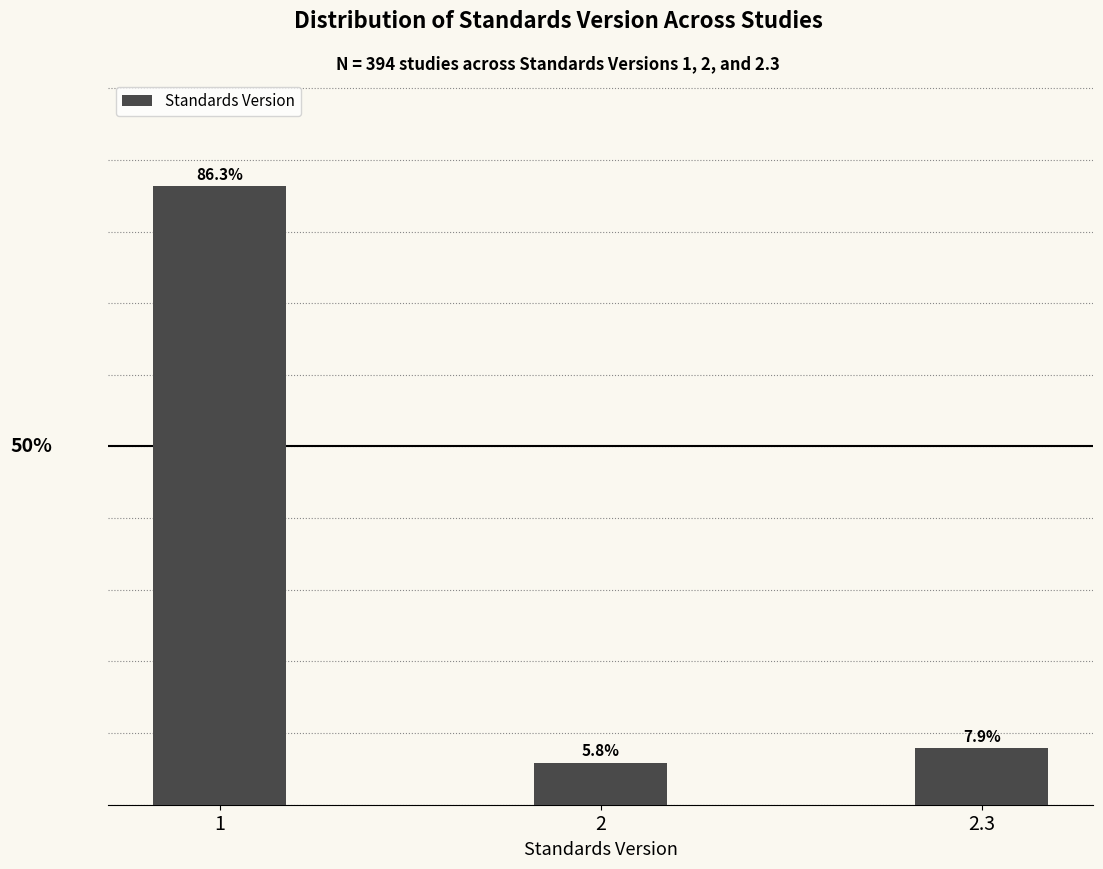

Rank the categories by value from lowest to highest.

2, 2.3, 1